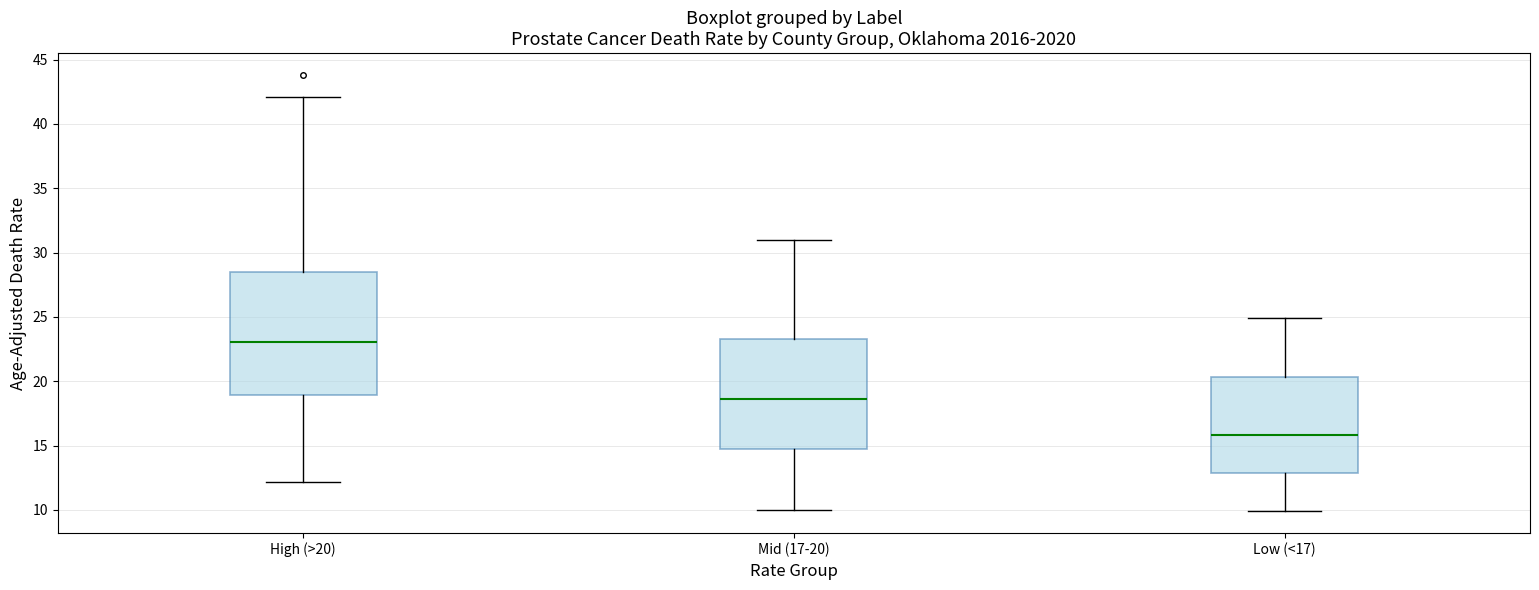

Which box is the tallest, from its lower edge to its upper edge?

High (>20)